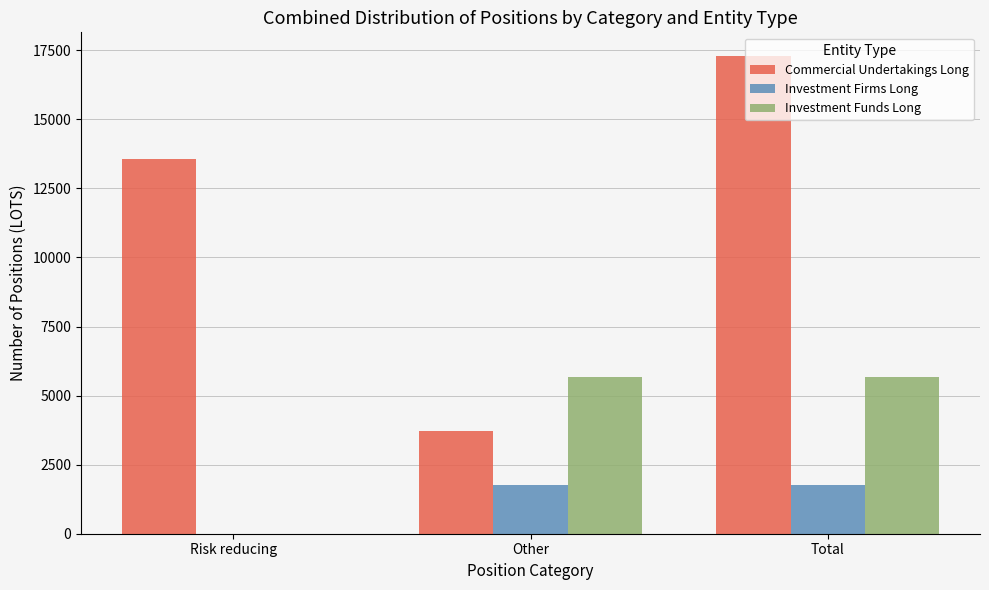

What are all the series names shown in the legend?

Commercial Undertakings Long, Investment Firms Long, Investment Funds Long